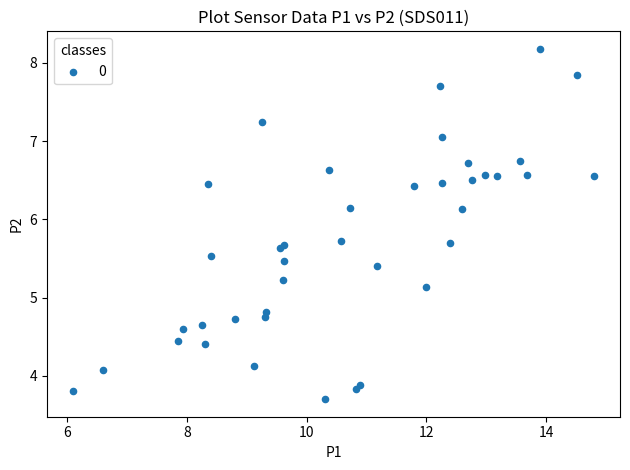

What Y value in the scatter plot is closest to 5?

5.1